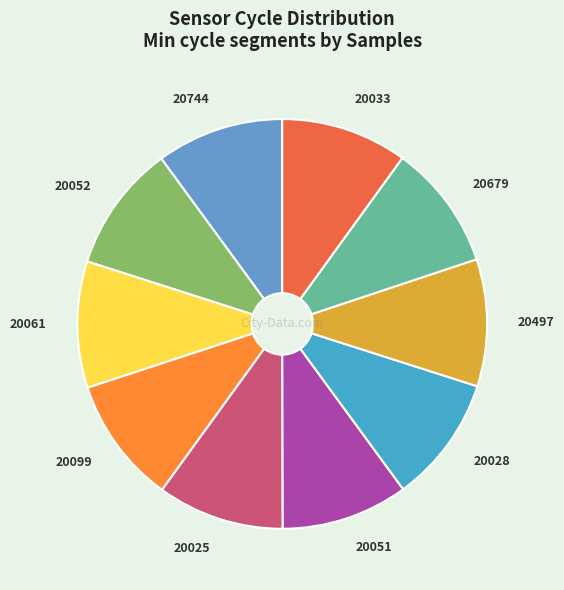

Is there a majority slice in this chart?

No